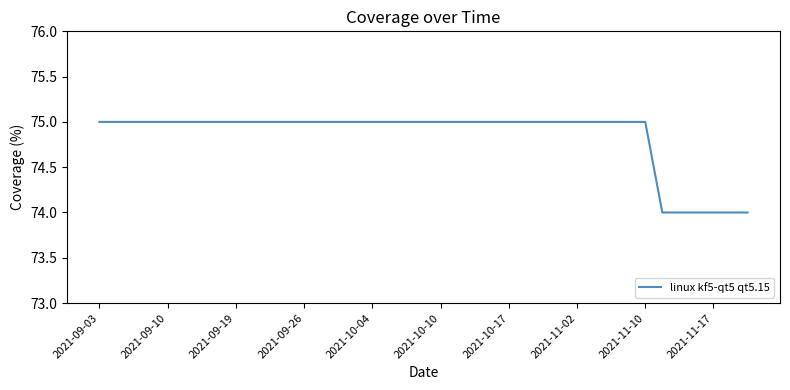

What is the maximum value shown in the chart?

75